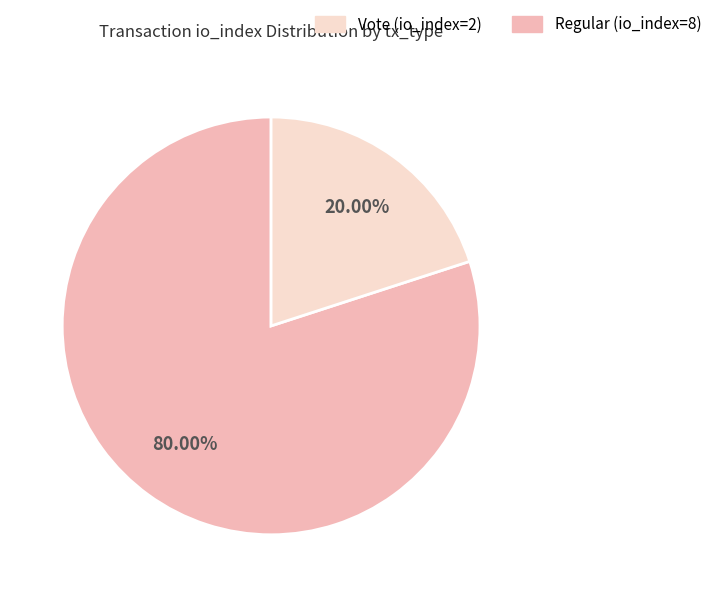

Is there a majority slice in this chart?

Yes